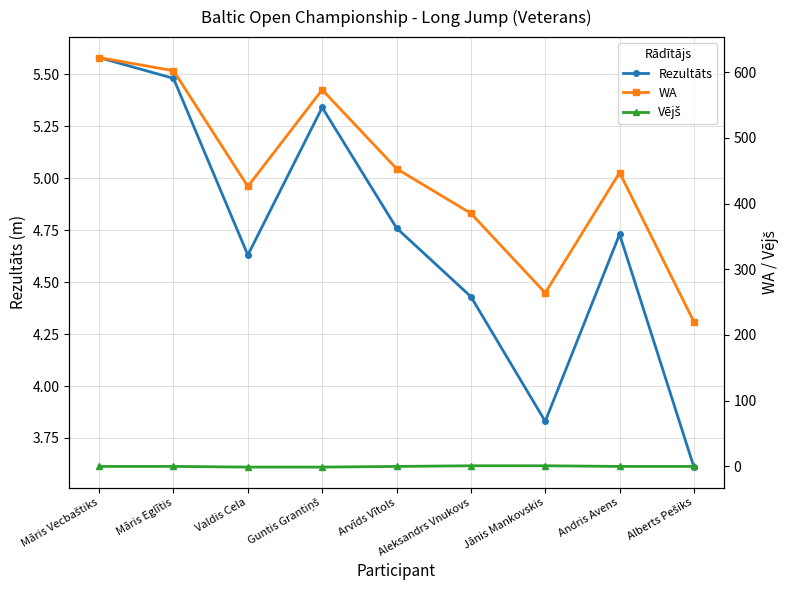

What is the label of the 3rd point from the right?

Jānis Mankovskis